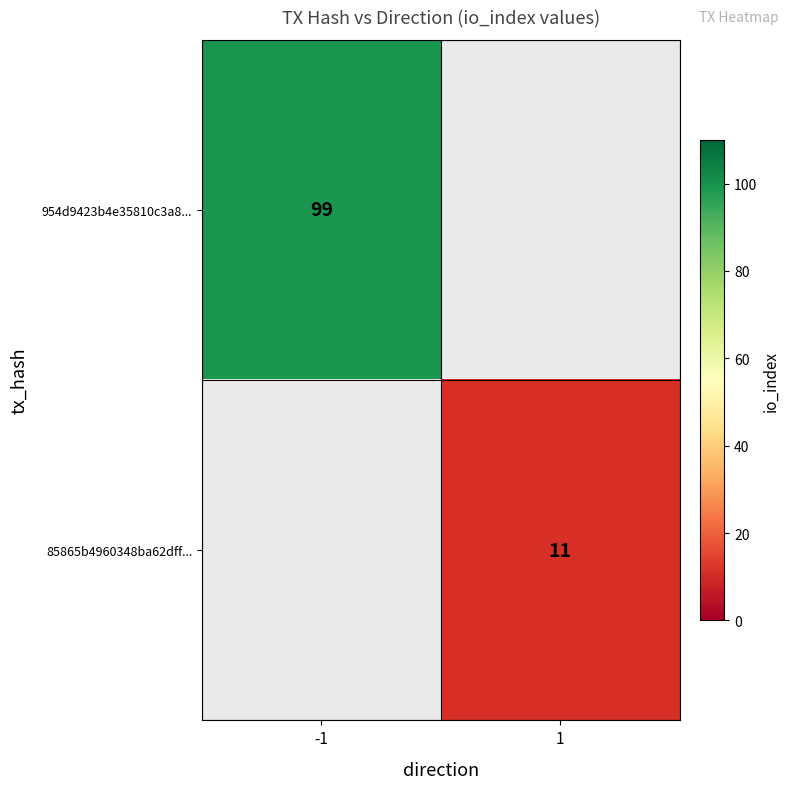

How many series are shown in this chart?

2